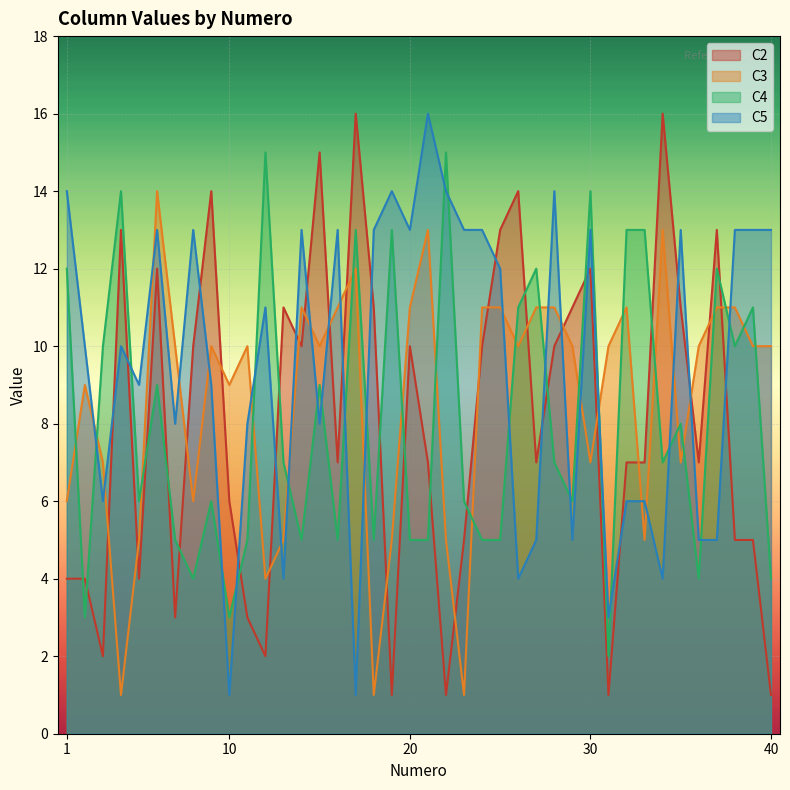

What is the difference between the highest and lowest values at 20?

8